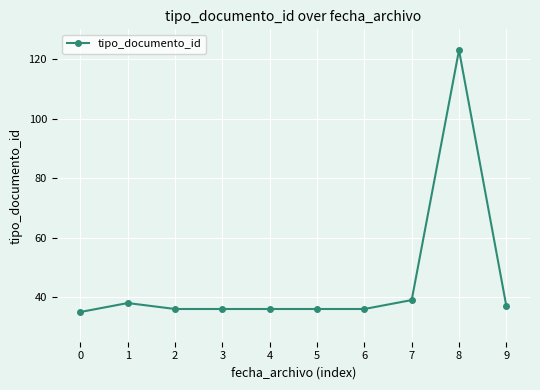

True or false: the data has more than 0 interior local peaks.

True